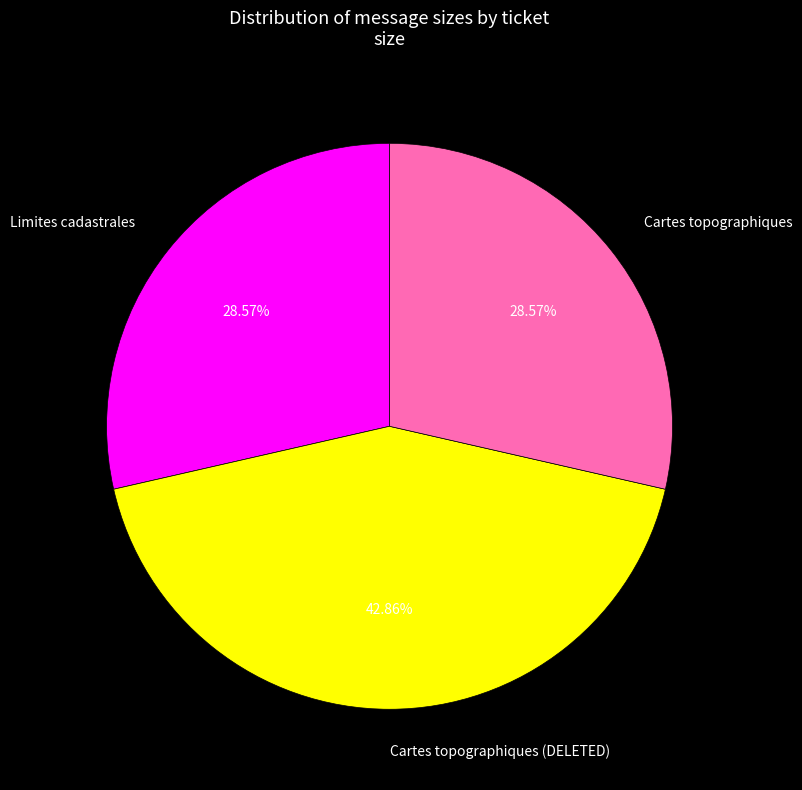

Which category has the biggest portion of the pie?

Cartes topographiques (DELETED)